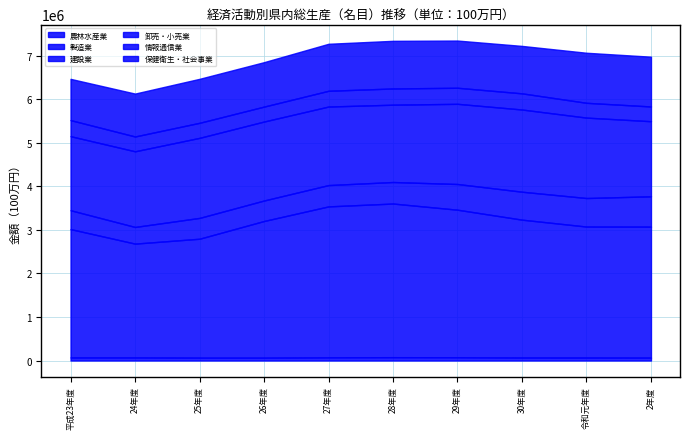

Rank the series at 24年度 from lowest to highest value.

農林水産業, 情報通信業, 建設業, 保健衛生・社会事業, 卸売・小売業, 製造業